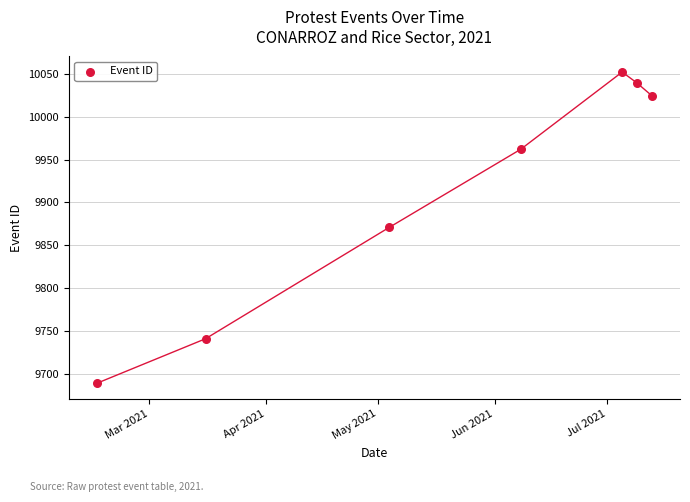

What is the range of X values (max minus min)?

148